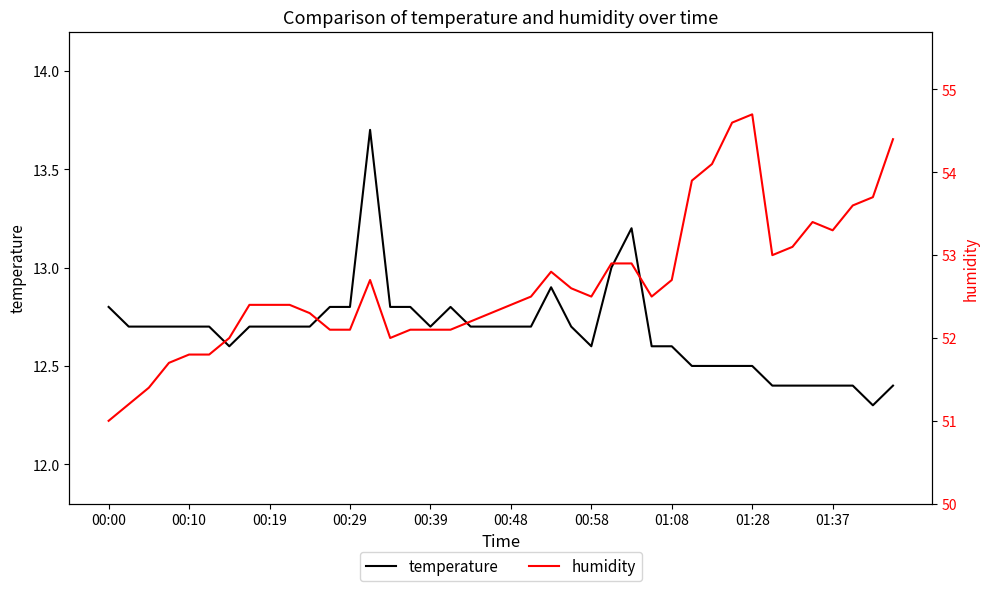

What is the sum of all humidity values?

2105.7